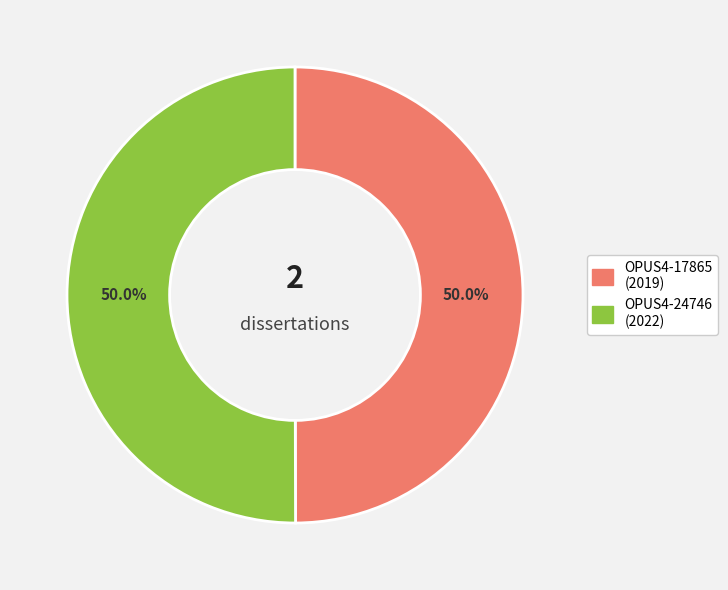

What percentage is NOT represented by OPUS4-17865?

50.0%